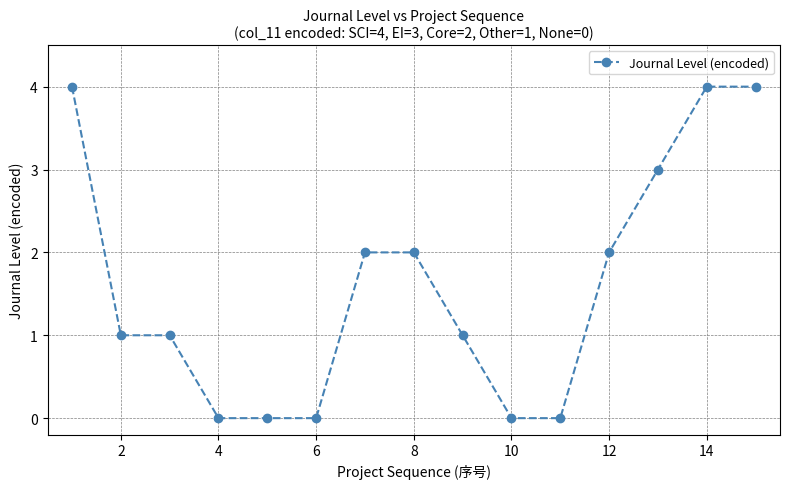

Reading right to left, list all the values displayed in this chart.

4	4	3	2	0	0	1	2	2	0	0	0	1	1	4